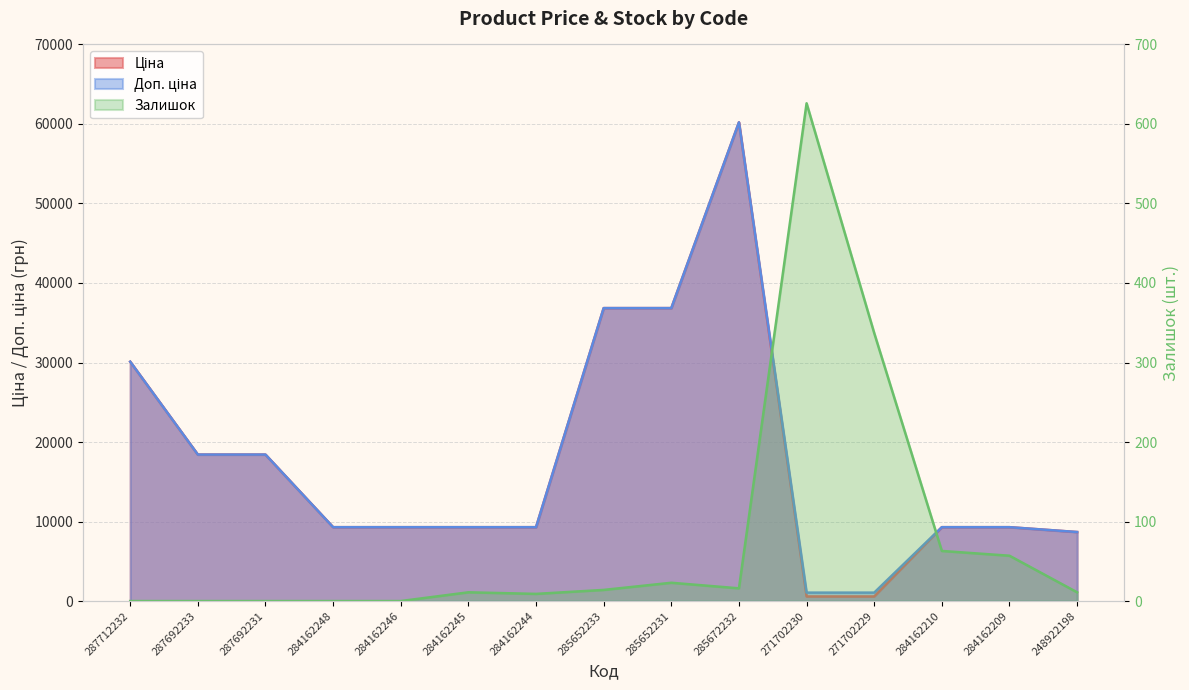

What position from the left is 284162246?

5